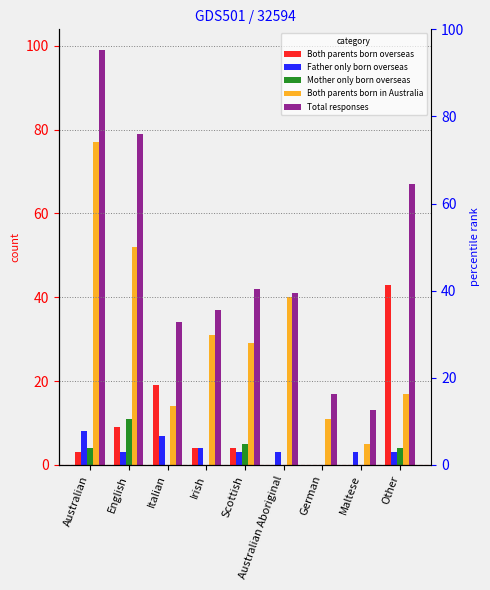

Reading right to left, transcribe all the data shown in this chart.

Both parents born overseas: Other=43	Maltese=0	German=0	Australian Aboriginal=0	Scottish=4	Irish=4	Italian=19	English=9	Australian=3
Father only born overseas: Other=3	Maltese=3	German=0	Australian Aboriginal=3	Scottish=3	Irish=4	Italian=7	English=3	Australian=8
Mother only born overseas: Other=4	Maltese=0	German=0	Australian Aboriginal=0	Scottish=5	Irish=0	Italian=0	English=11	Australian=4
Both parents born in Australia: Other=17	Maltese=5	German=11	Australian Aboriginal=40	Scottish=29	Irish=31	Italian=14	English=52	Australian=77
Total responses: Other=67	Maltese=13	German=17	Australian Aboriginal=41	Scottish=42	Irish=37	Italian=34	English=79	Australian=99